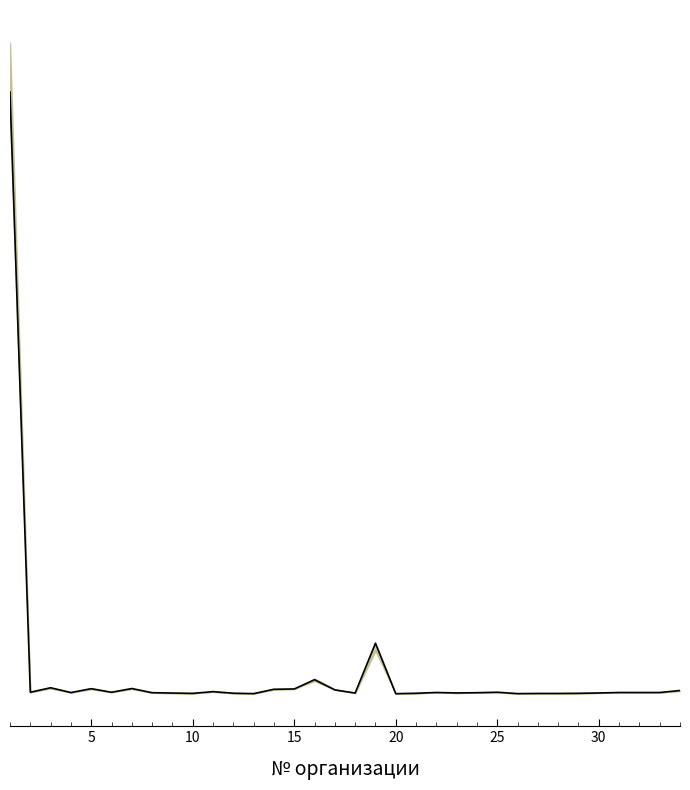

How many data points does each series have?

34